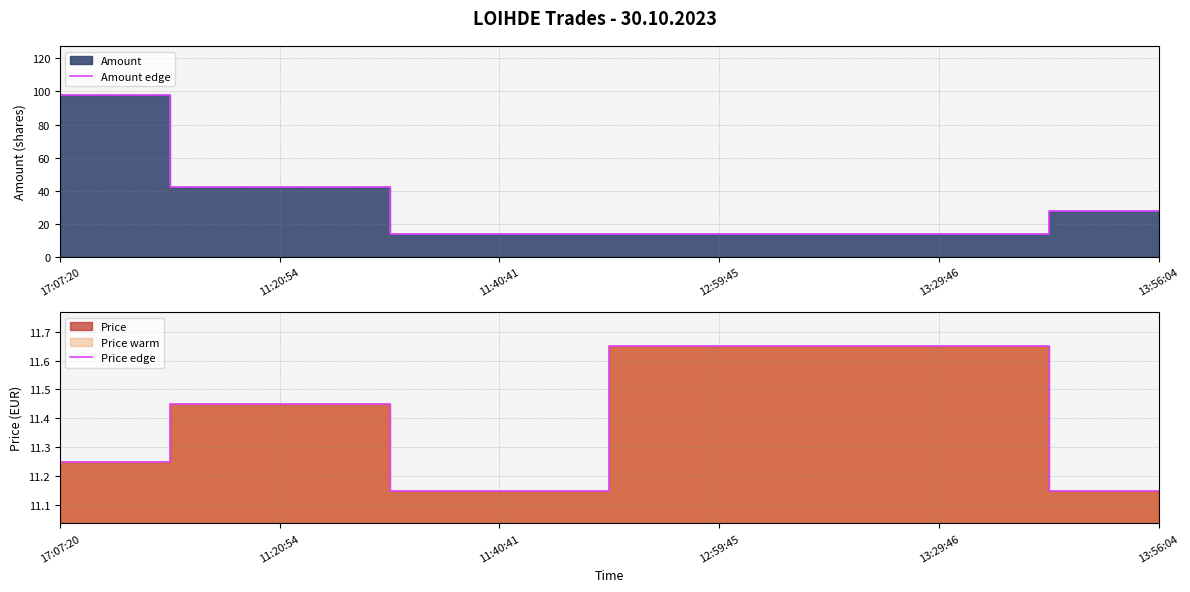

Rank the series at 11:40:41 from lowest to highest value.

Price edge, Amount edge